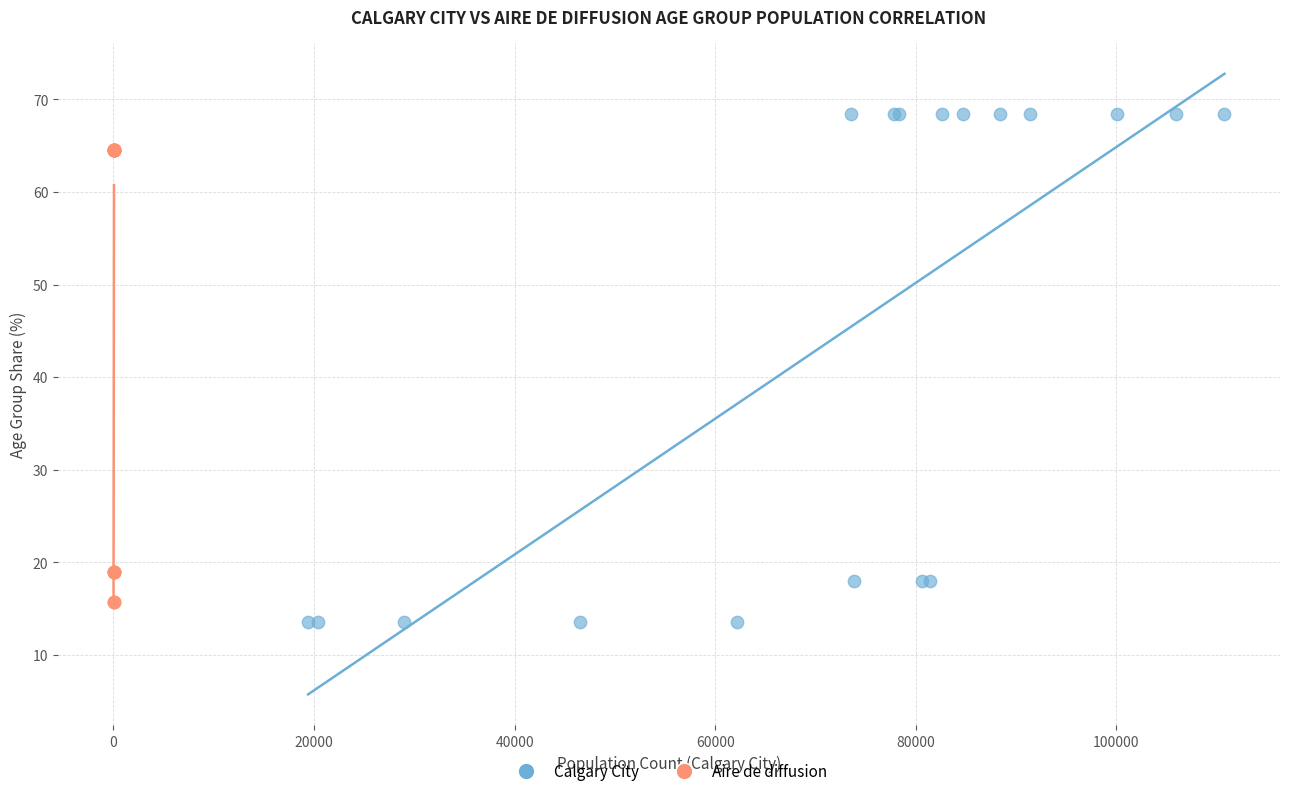

Which series has the largest Y range (max minus min)?

Calgary City